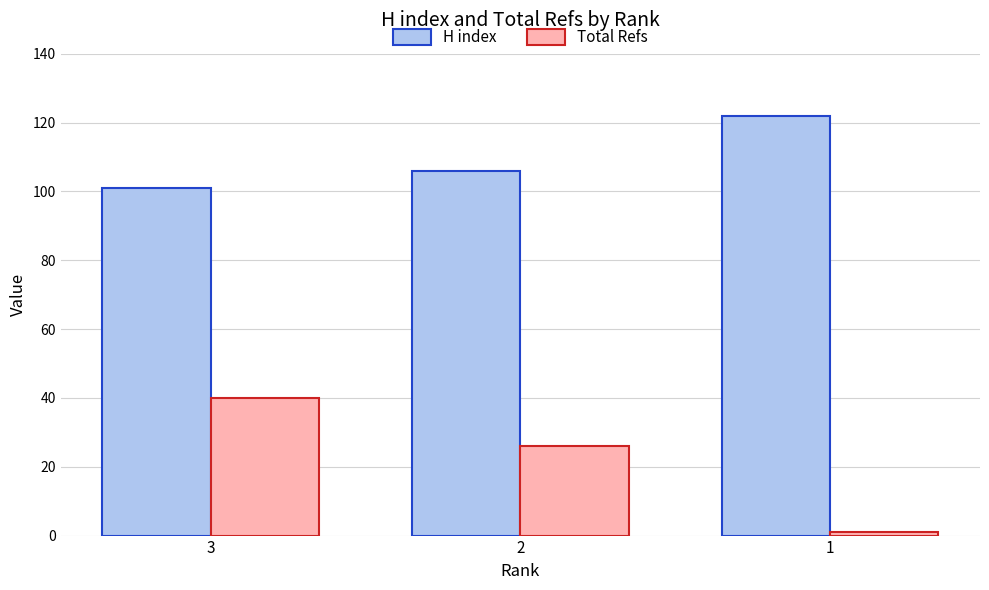

Is it true that Total Refs equals 40 at 3?

True